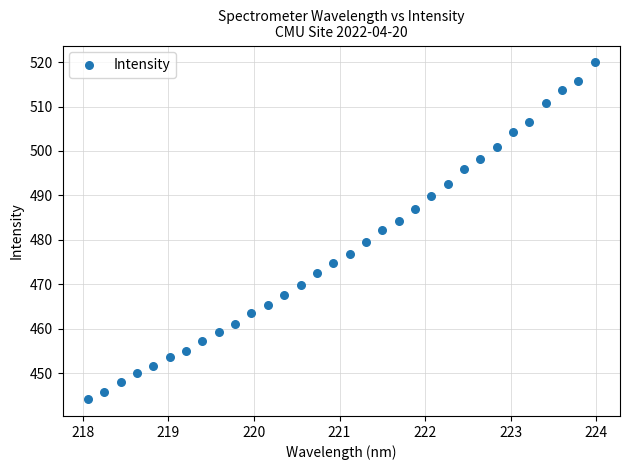

What is the range of X values (max minus min)?

5.9